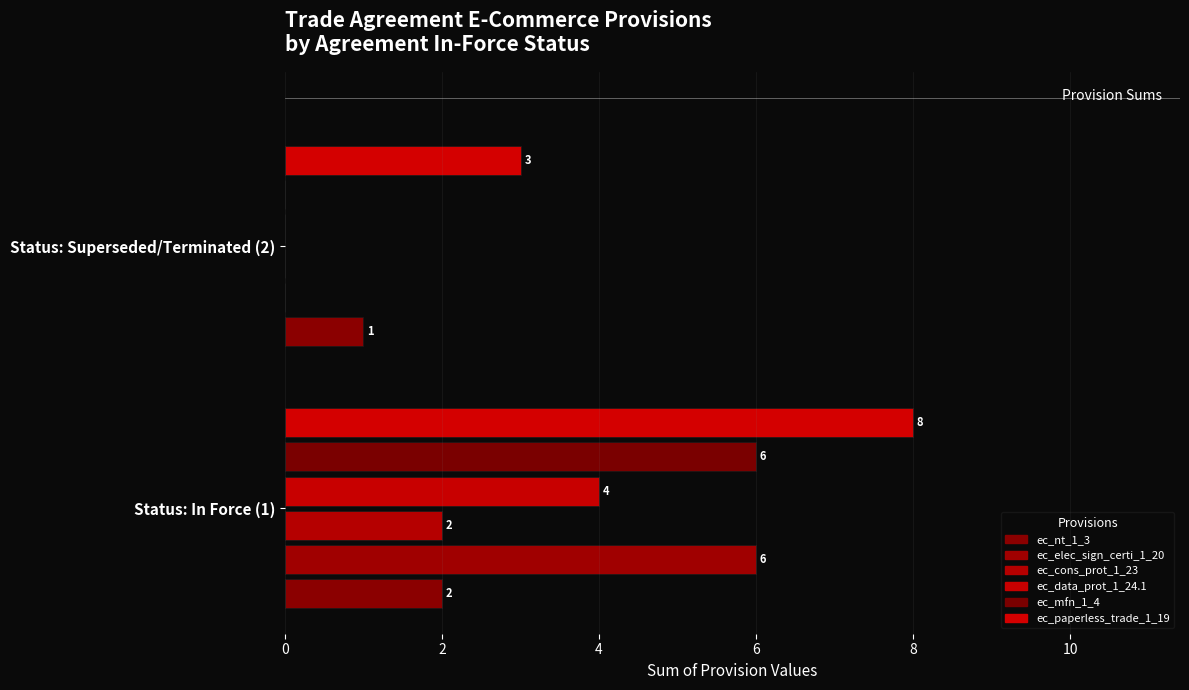

How many positive values does the ec_data_prot_1_24.1 series have?

1